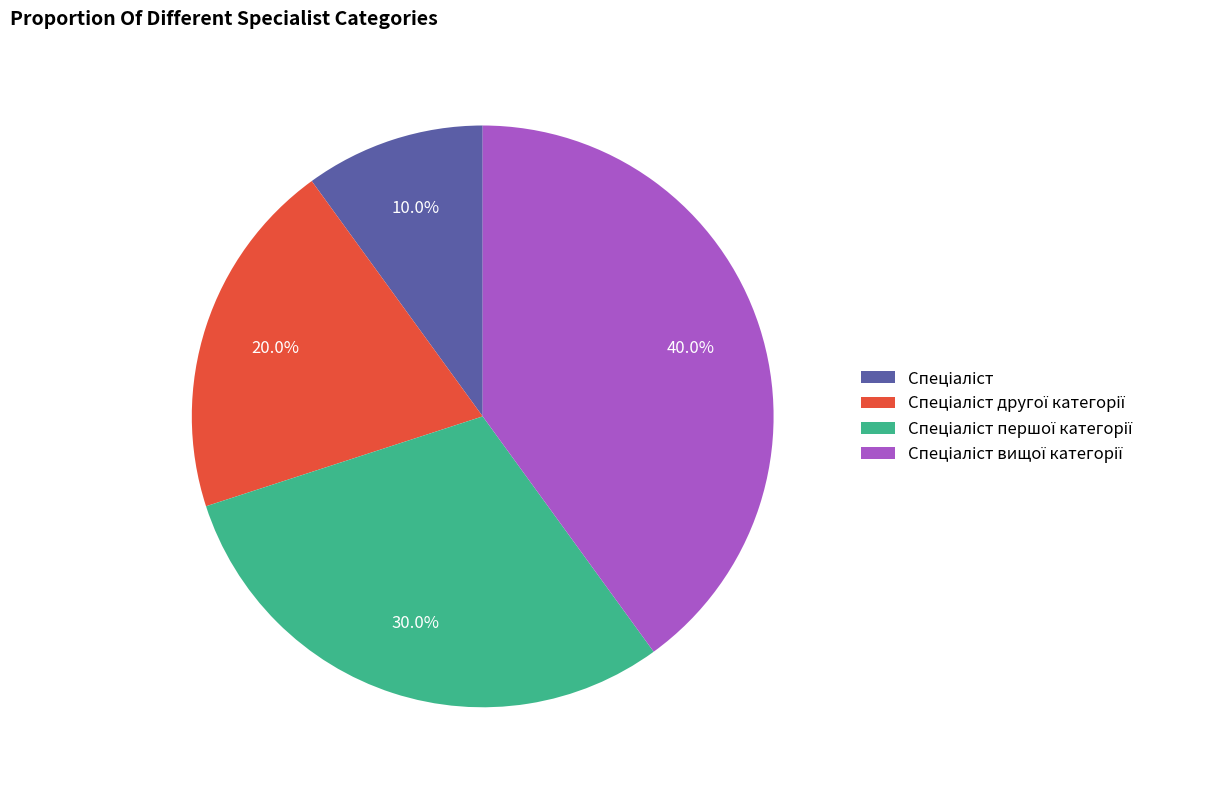

Is there a majority slice in this chart?

No